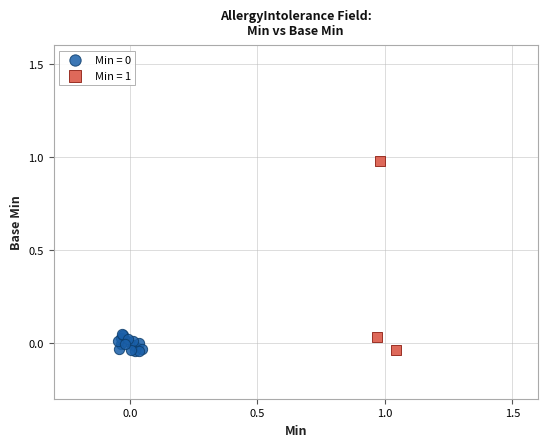

Which series has the largest Y range (max minus min)?

Min = 1